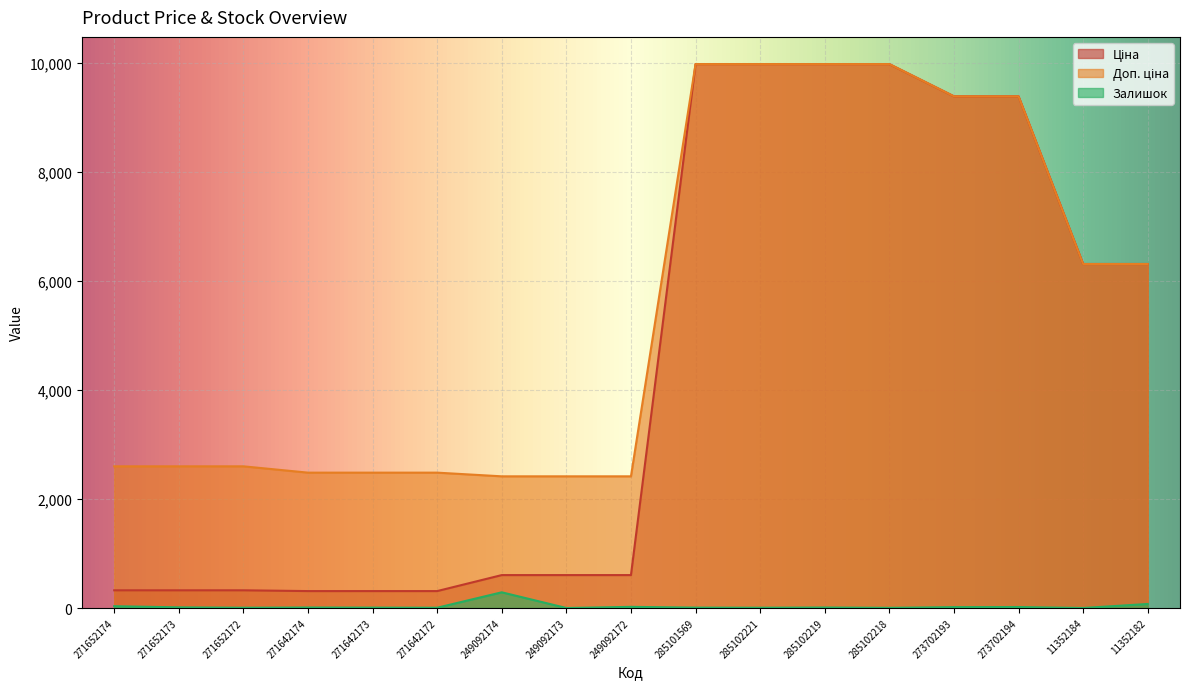

What is the spread (max minus min) of values at 249092174?

2126.8